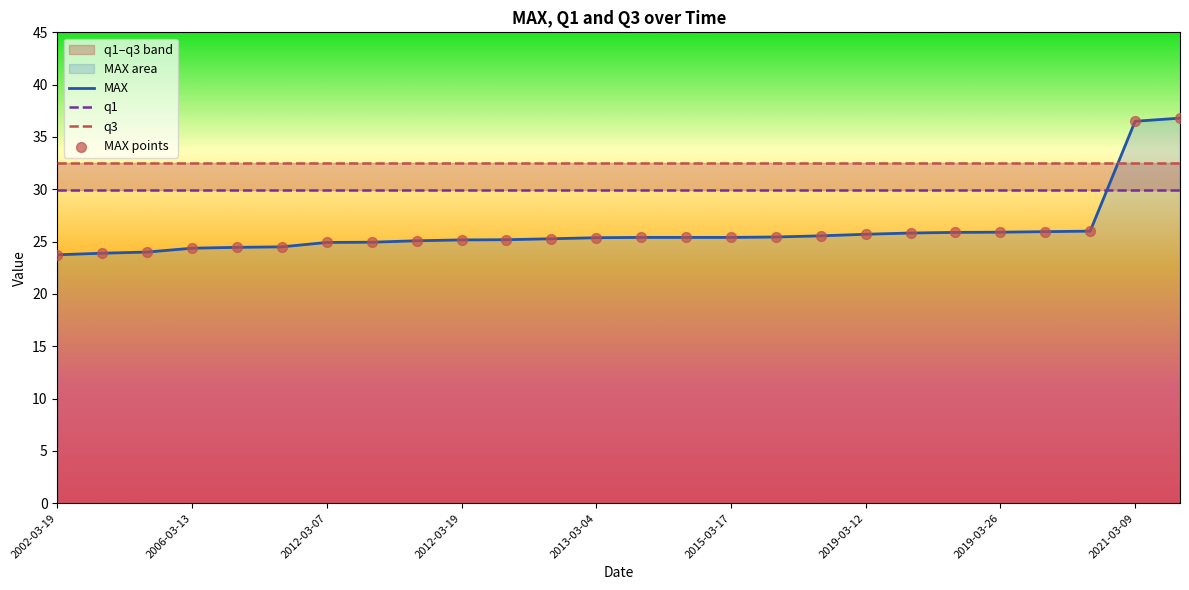

Is the value of MAX points at 2021-03-09 greater than the value of q1 at 2019-03-26?

No